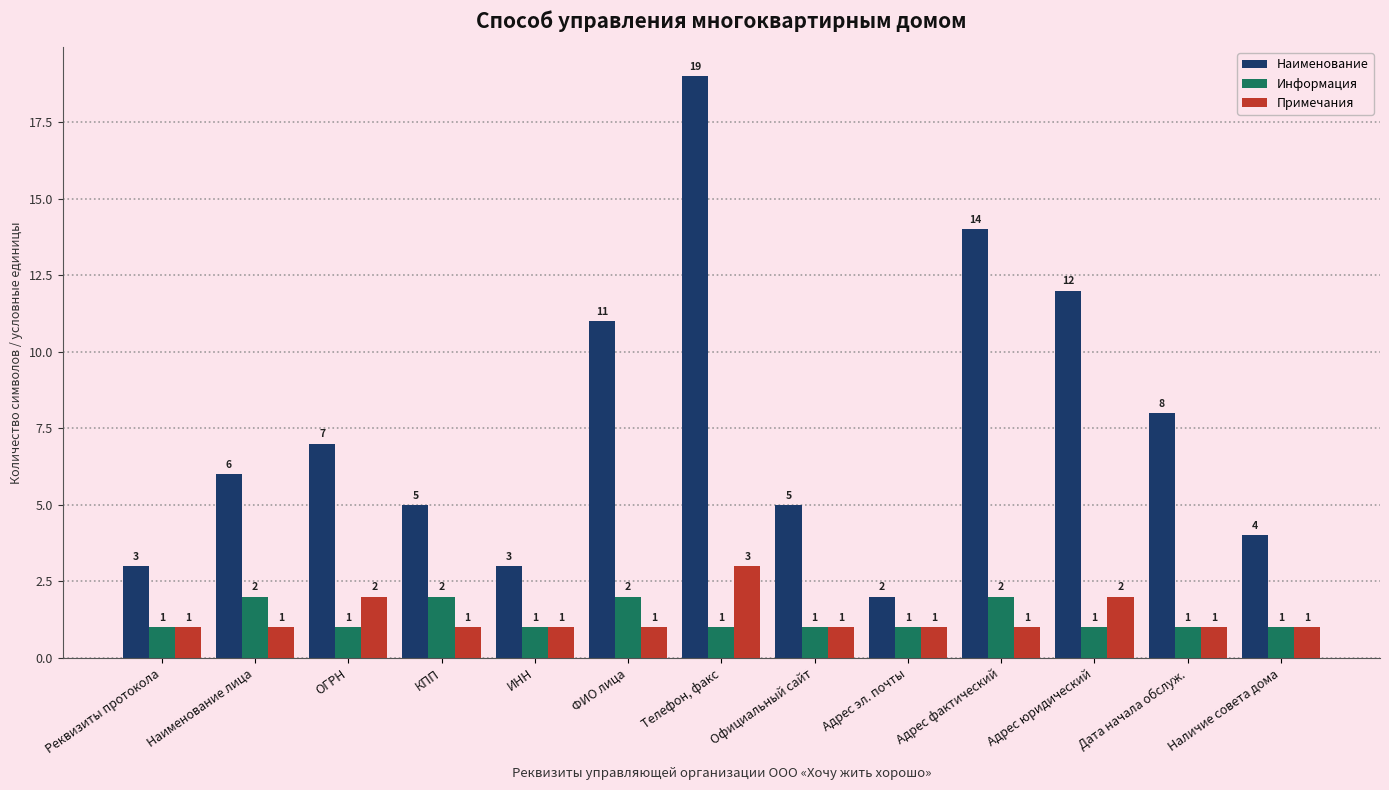

Reading left to right, extract all data points from this chart.

Наименование: Реквизиты протокола=3	Наименование лица=6	ОГРН=7	КПП=5	ИНН=3	ФИО лица=11	Телефон, факс=19	Официальный сайт=5	Адрес эл. почты=2	Адрес фактический=14	Адрес юридический=12	Дата начала обслуж.=8	Наличие совета дома=4
Информация: Реквизиты протокола=1	Наименование лица=2	ОГРН=1	КПП=2	ИНН=1	ФИО лица=2	Телефон, факс=1	Официальный сайт=1	Адрес эл. почты=1	Адрес фактический=2	Адрес юридический=1	Дата начала обслуж.=1	Наличие совета дома=1
Примечания: Реквизиты протокола=1	Наименование лица=1	ОГРН=2	КПП=1	ИНН=1	ФИО лица=1	Телефон, факс=3	Официальный сайт=1	Адрес эл. почты=1	Адрес фактический=1	Адрес юридический=2	Дата начала обслуж.=1	Наличие совета дома=1